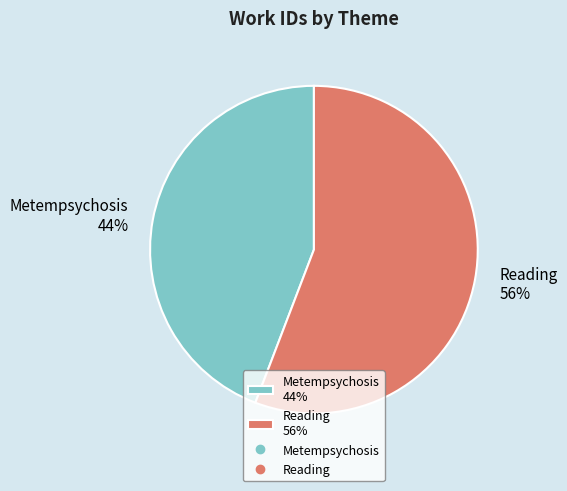

Does Metempsychosis account for over 50% of the chart?

No